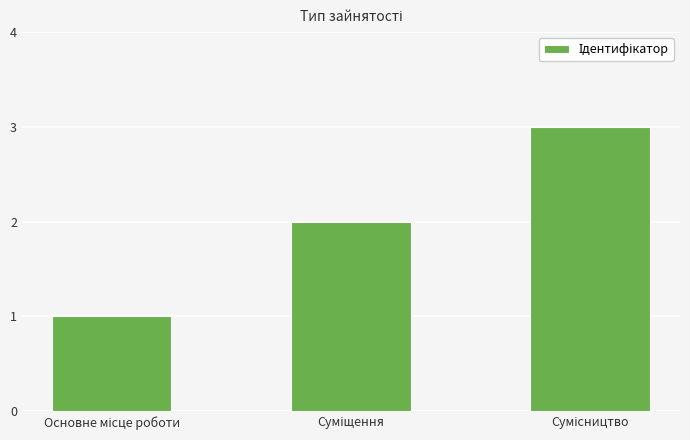

How many series are shown in this chart?

1